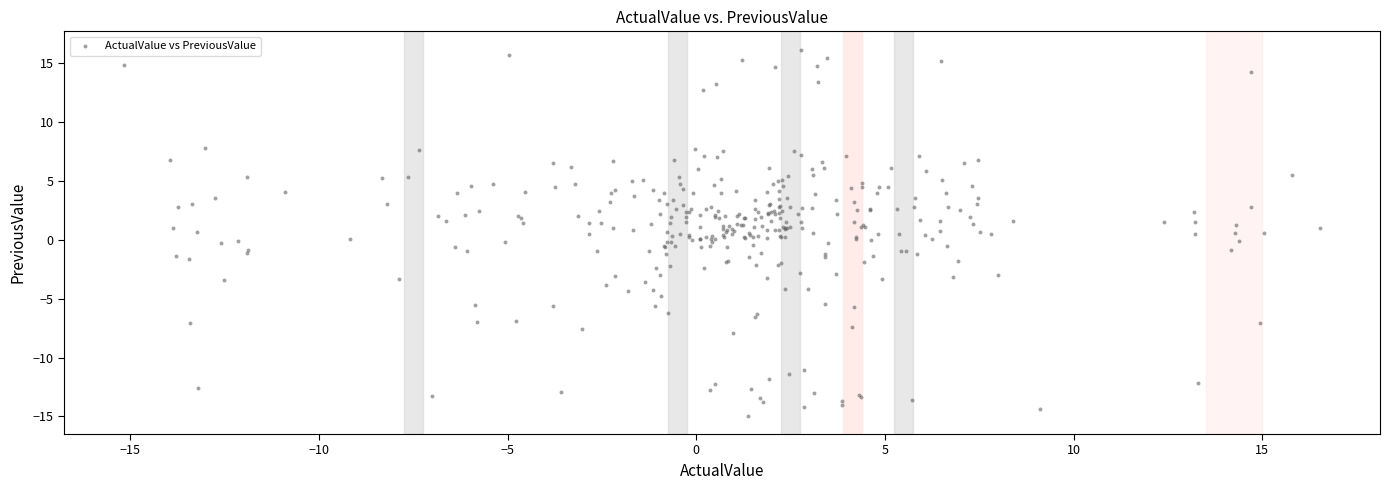

What is the range of X values (max minus min)?

31.7